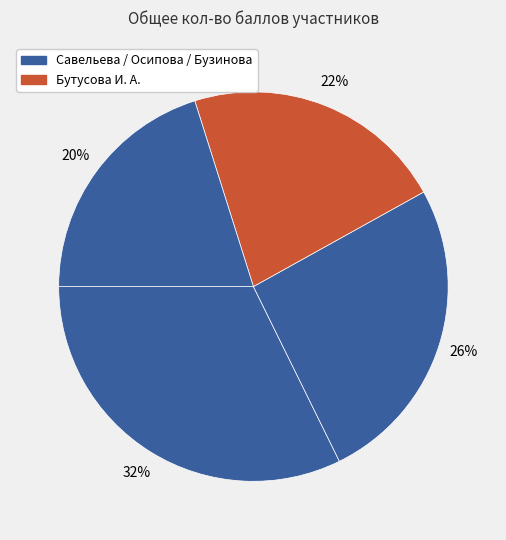

How many slices are in this pie chart?

4